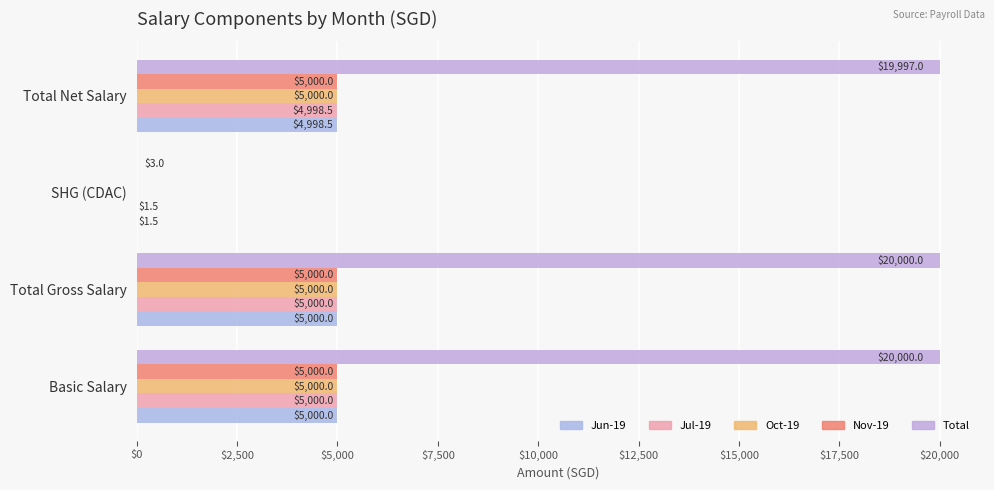

Rank the series by their maximum value, from lowest to highest.

Jun-19, Jul-19, Oct-19, Nov-19, Total